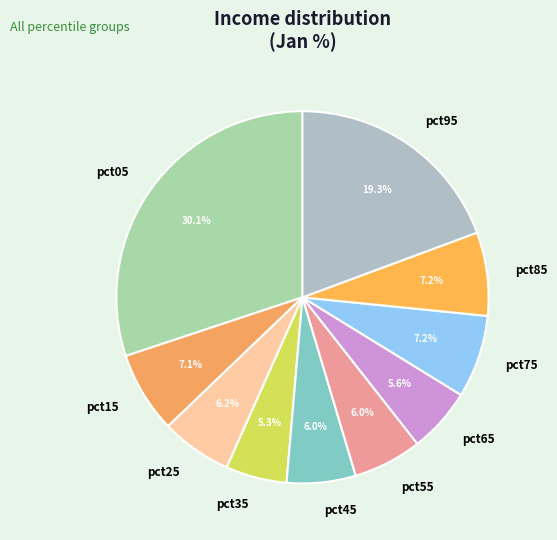

What is the ratio of the value at pct05 to the value at pct95?

1.6